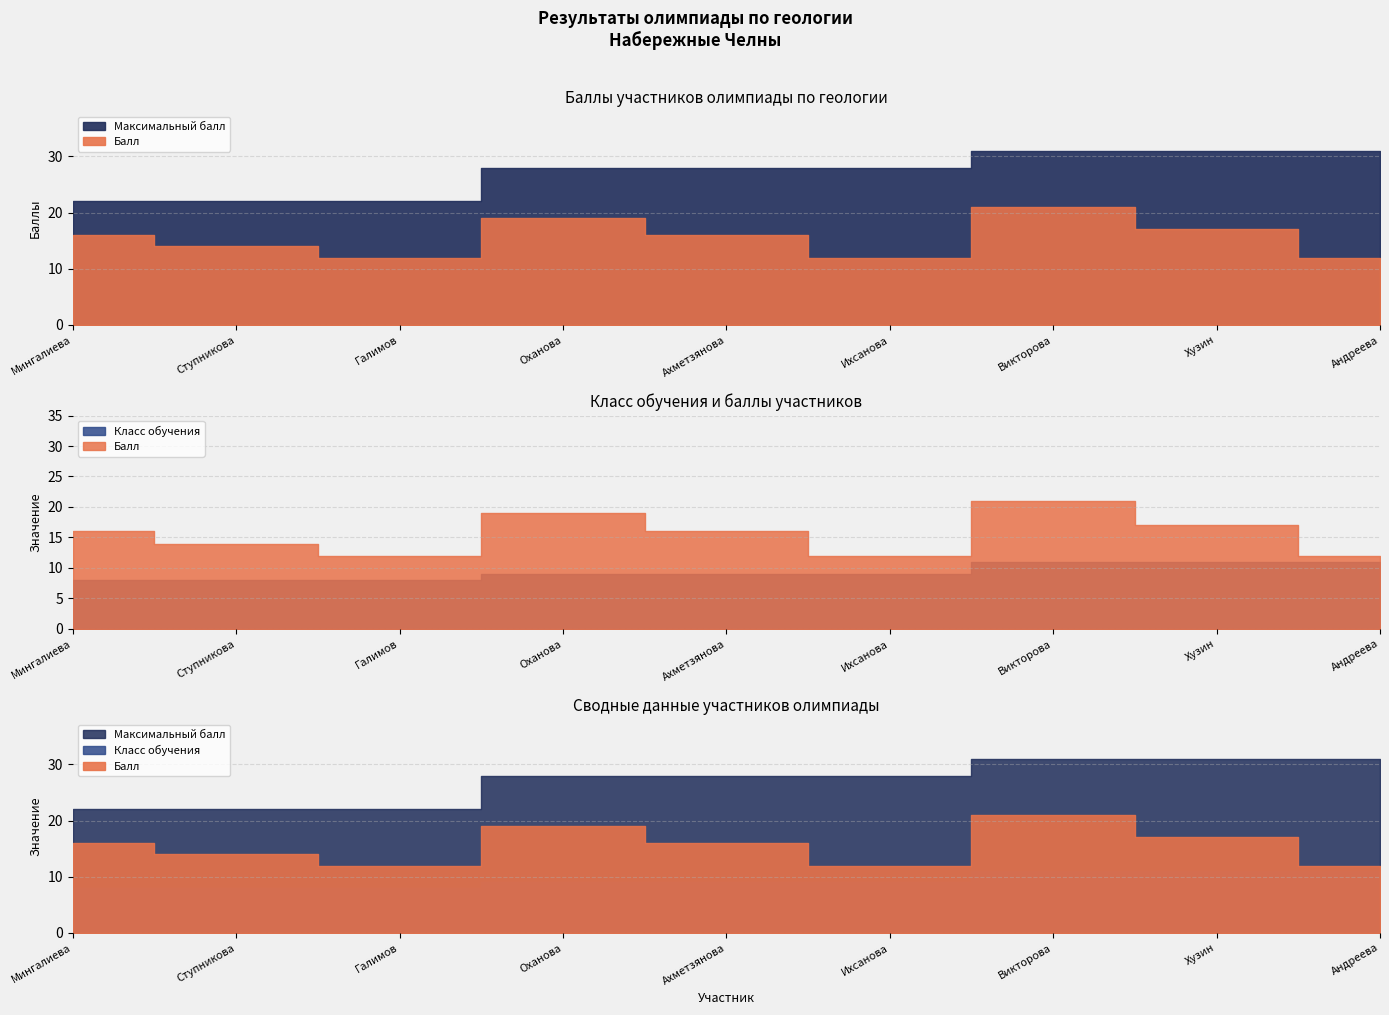

Does the chart display data point markers on the line(s)?

No